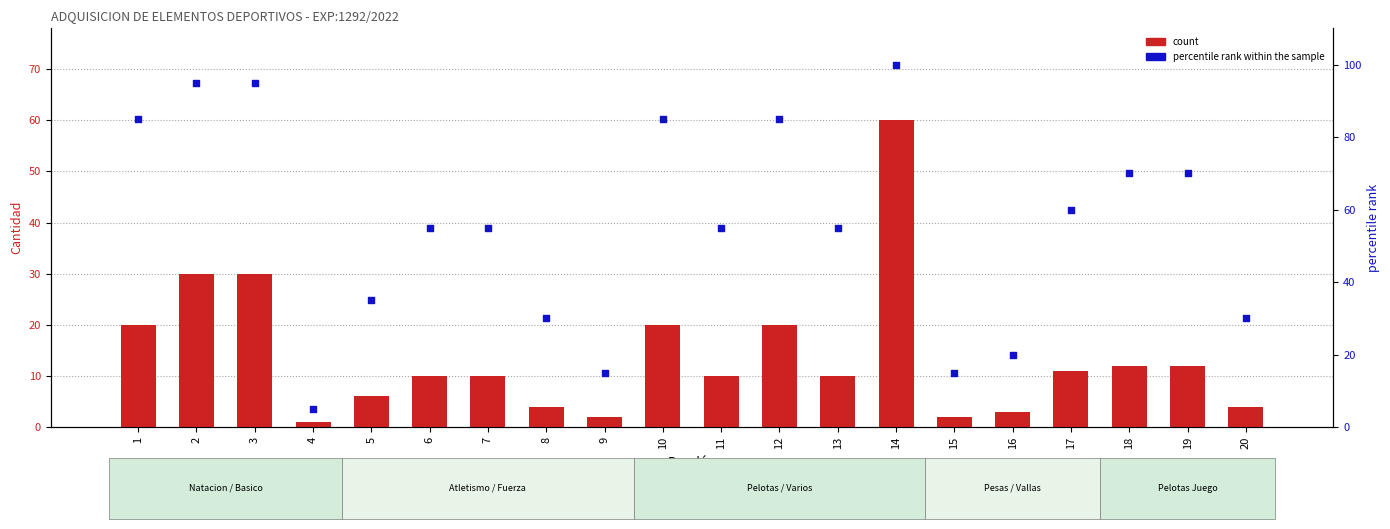

What is the total value across all series at 12?

105